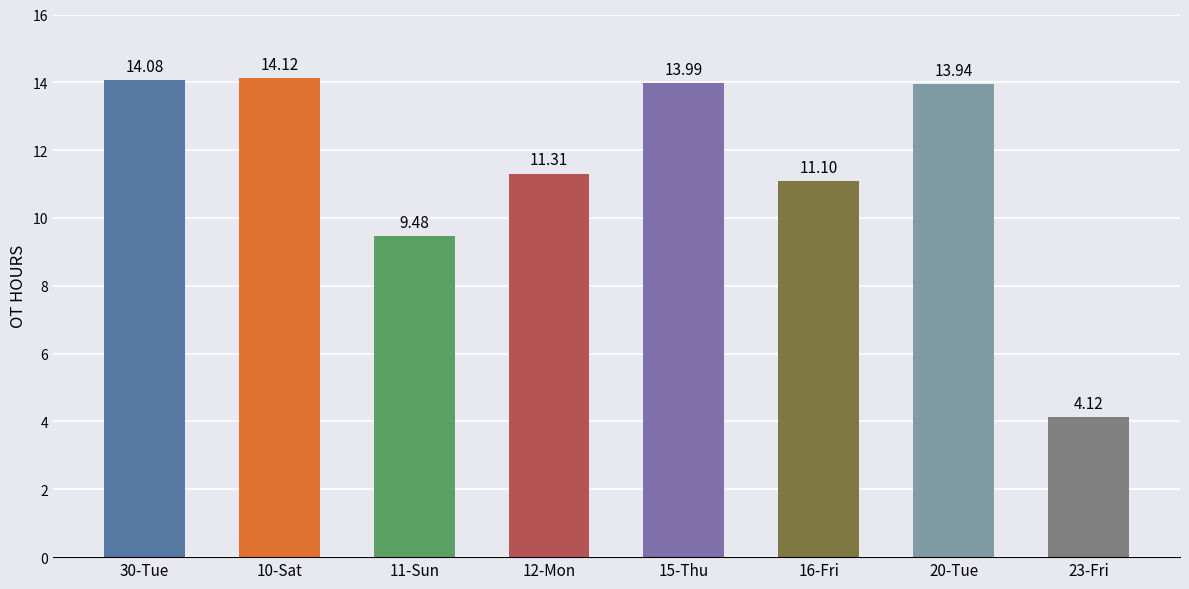

Rank the categories by value from highest to lowest.

10-Sat, 30-Tue, 15-Thu, 20-Tue, 12-Mon, 16-Fri, 11-Sun, 23-Fri